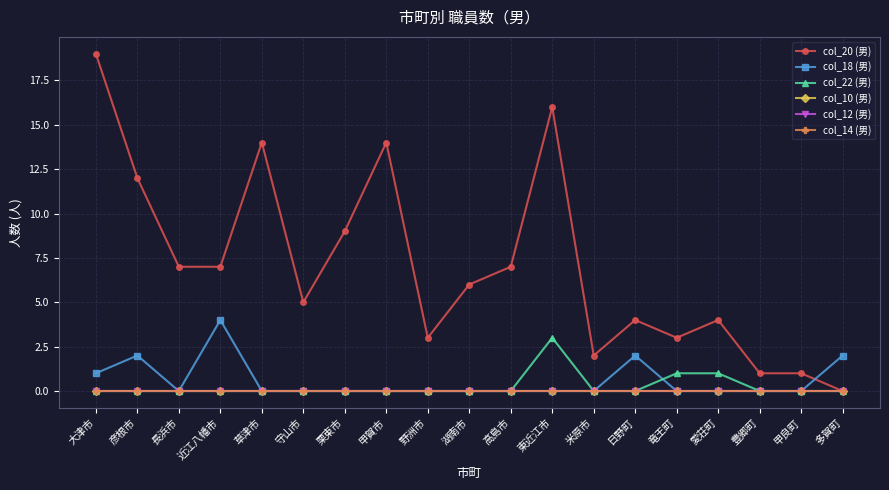

Is this an area chart (filled region under the line)?

No